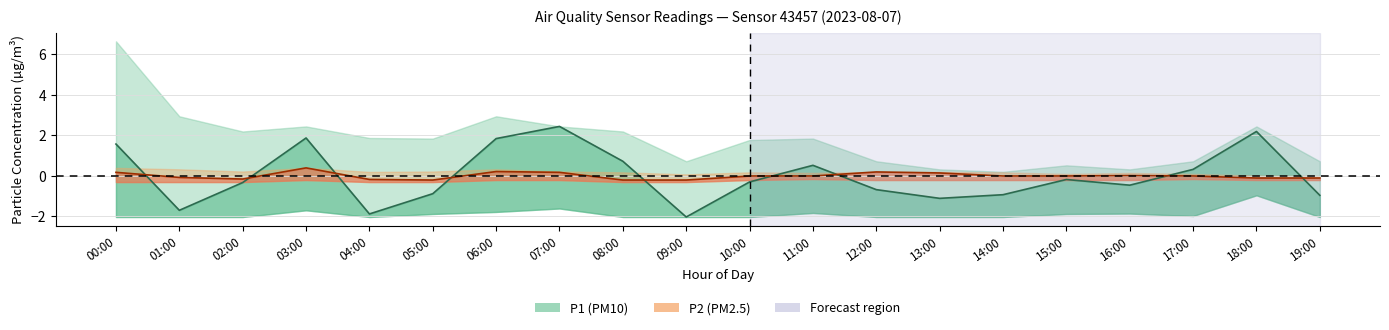

In P1_lower, how many points are higher than both neighbors (excluding endpoints)?

5